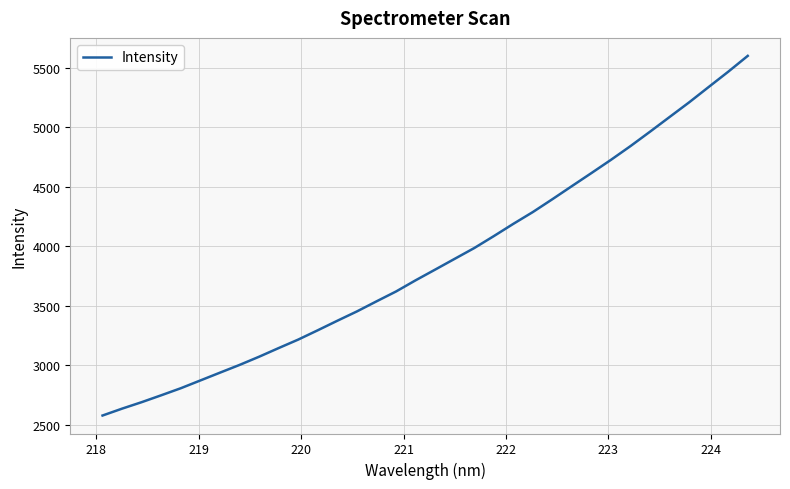

What is the average value?

3871.5